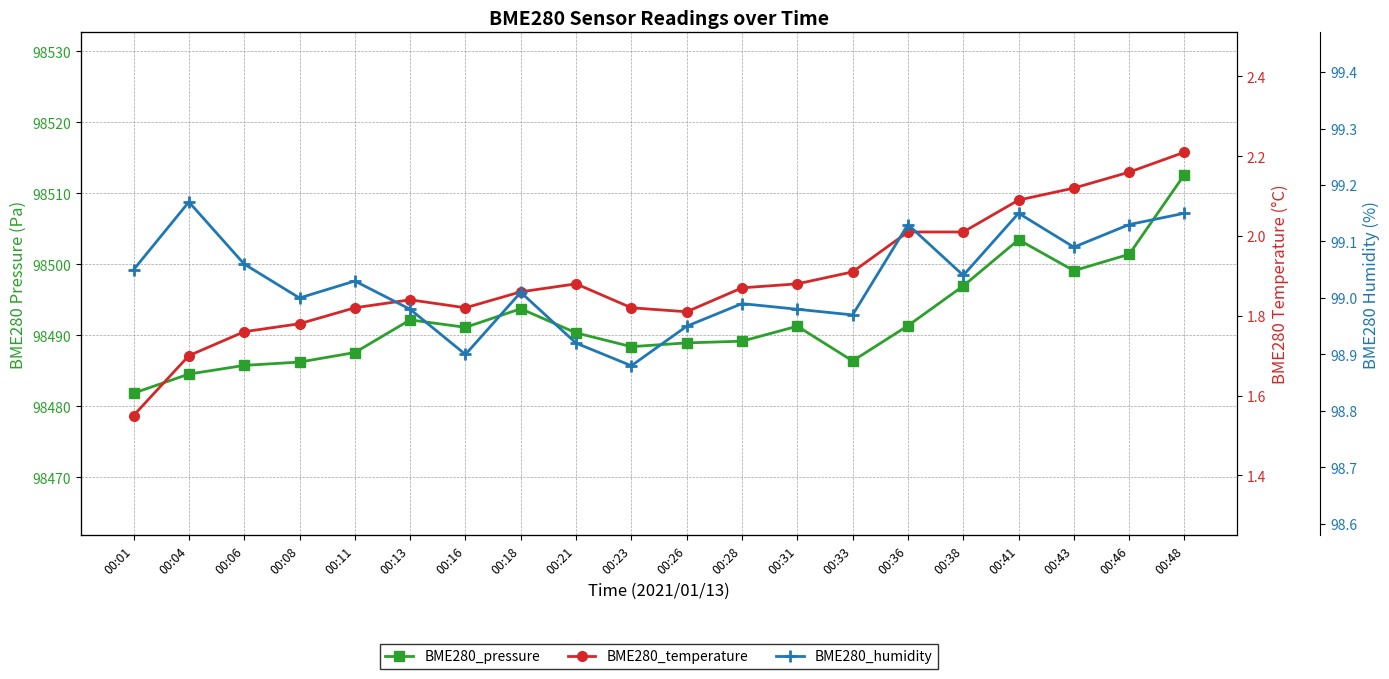

What is the approximate value of BME280_pressure at 00:18?

98493.7